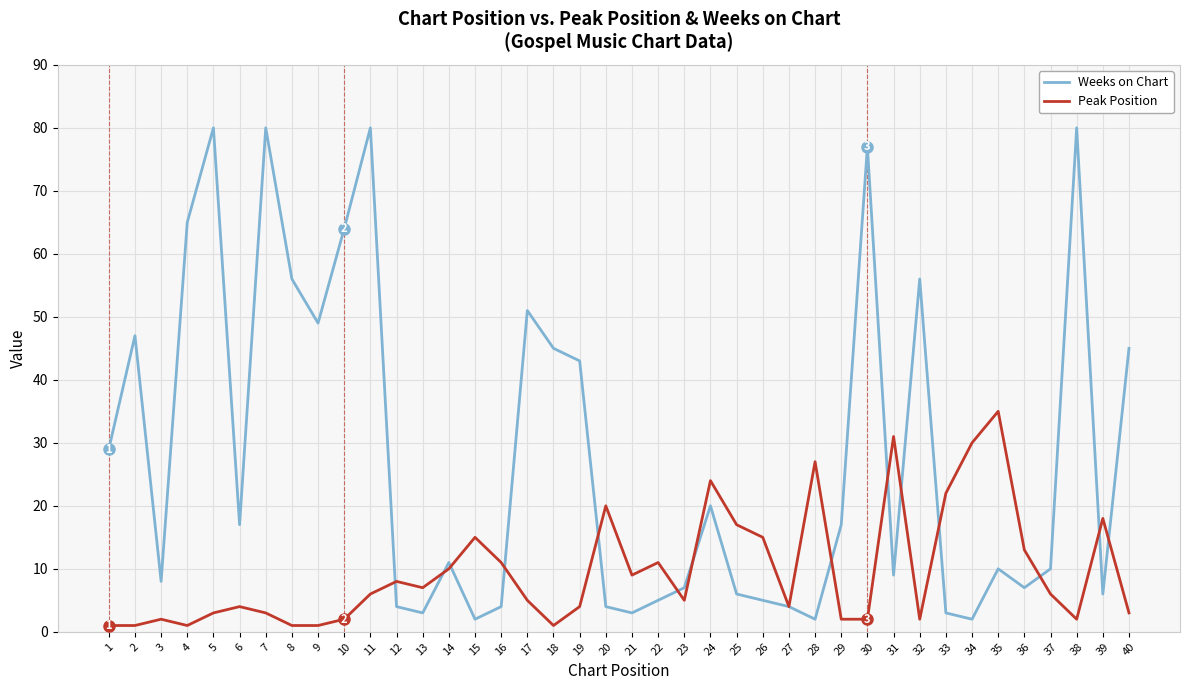

Is it true that Weeks on Chart equals 11 at 14?

True